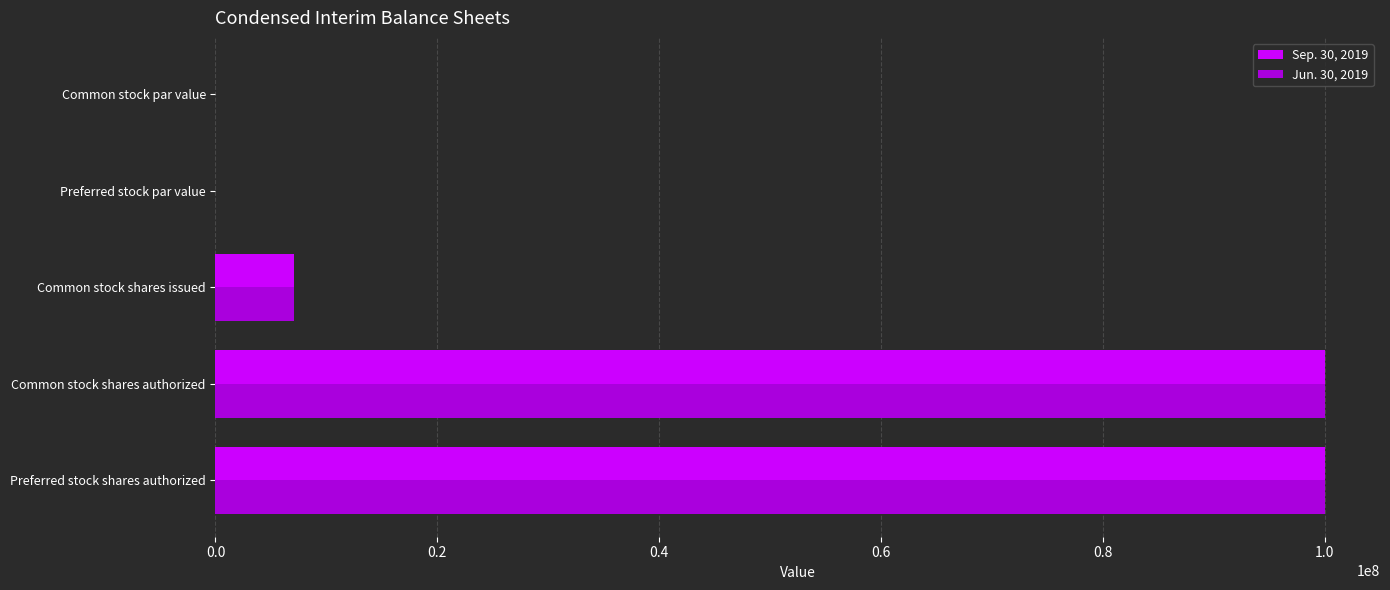

Is the value of Sep. 30, 2019 at Common stock par value greater than the value of Jun. 30, 2019 at Preferred stock shares authorized?

No